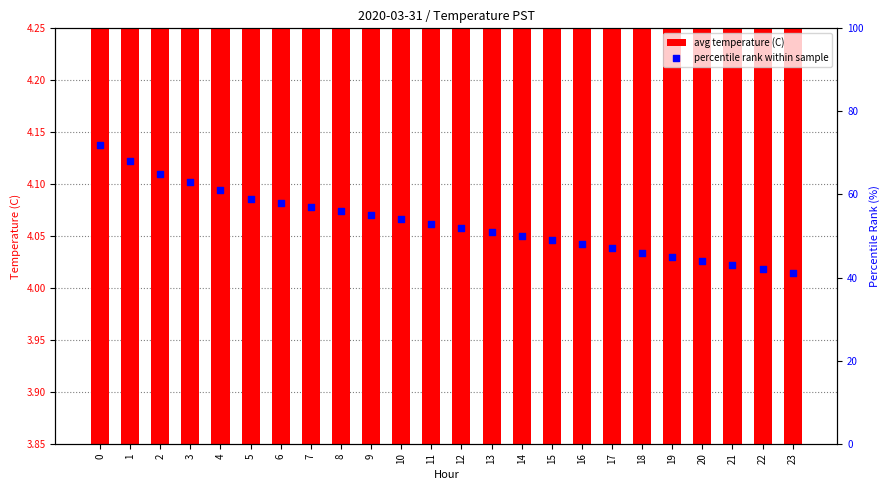

What are all the series names shown in the legend?

avg temperature (C), percentile rank within sample